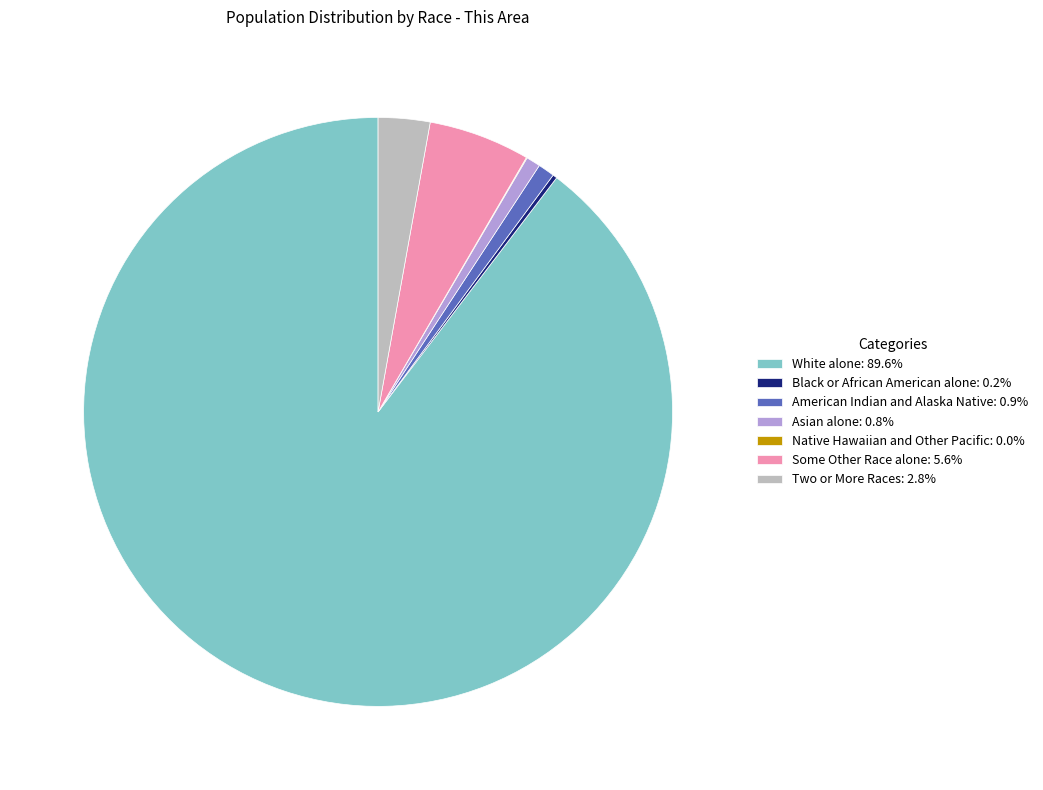

Is the sum of Two or More Races: 2.8% and Some Other Race alone: 5.6% greater than half?

No